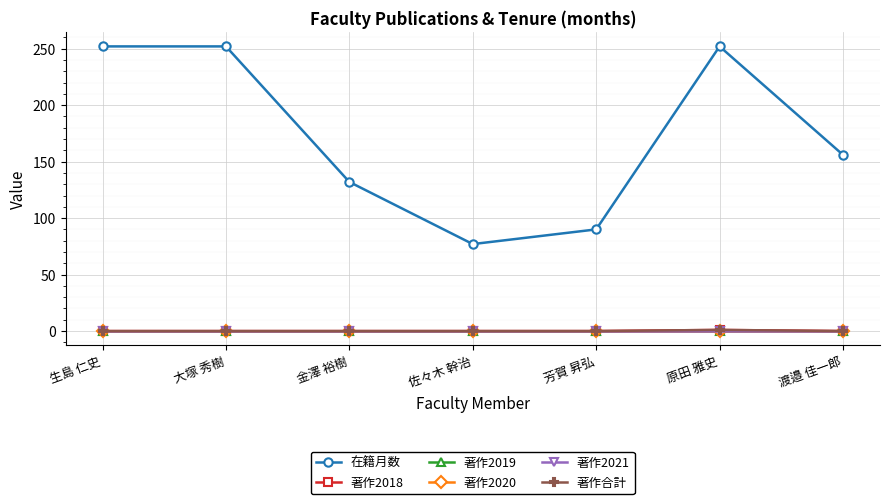

Which category has the highest value in the 著作合計 series?

原田 雅史